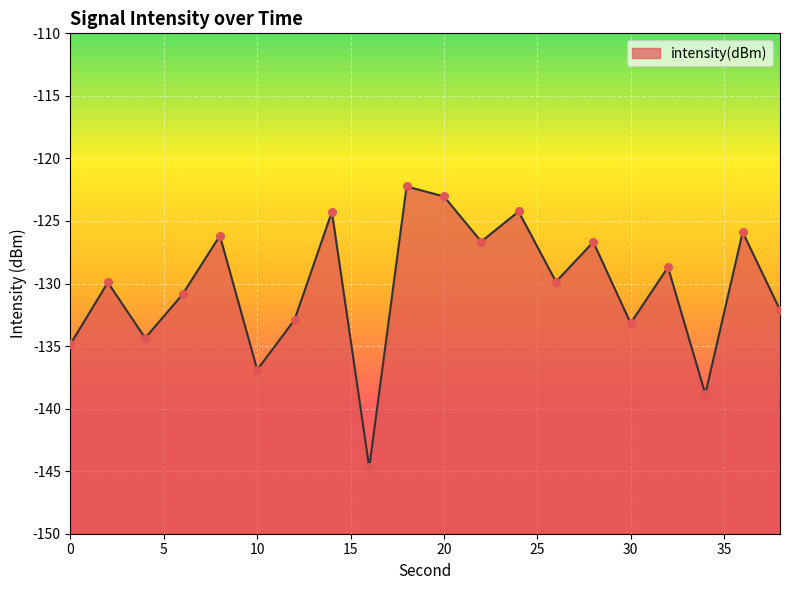

Which has a higher value, 24 or 22?

24